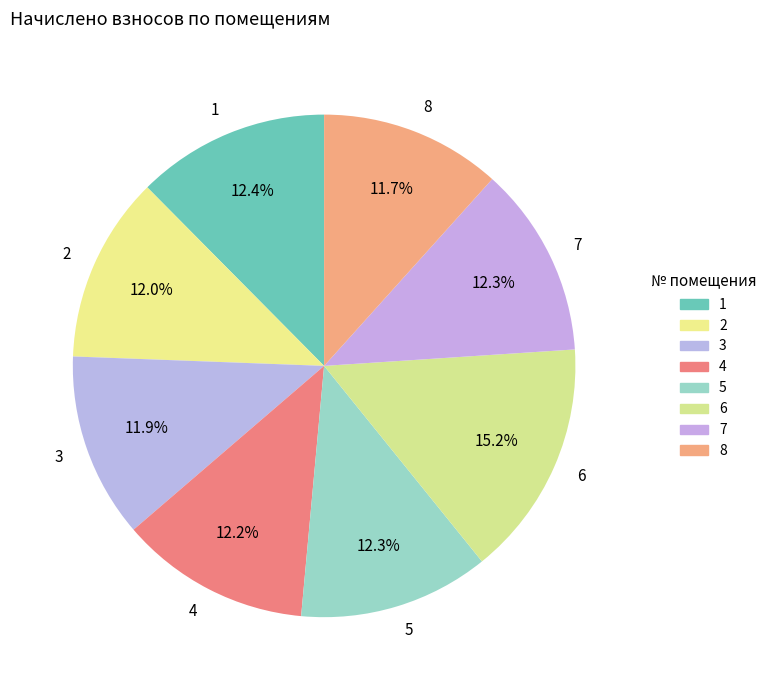

Approximately how many times larger is the value at 8 compared to 2?

1.0